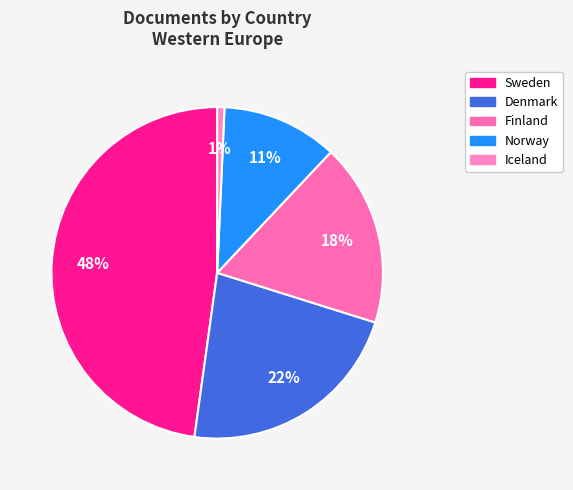

Which slice is the largest?

Sweden